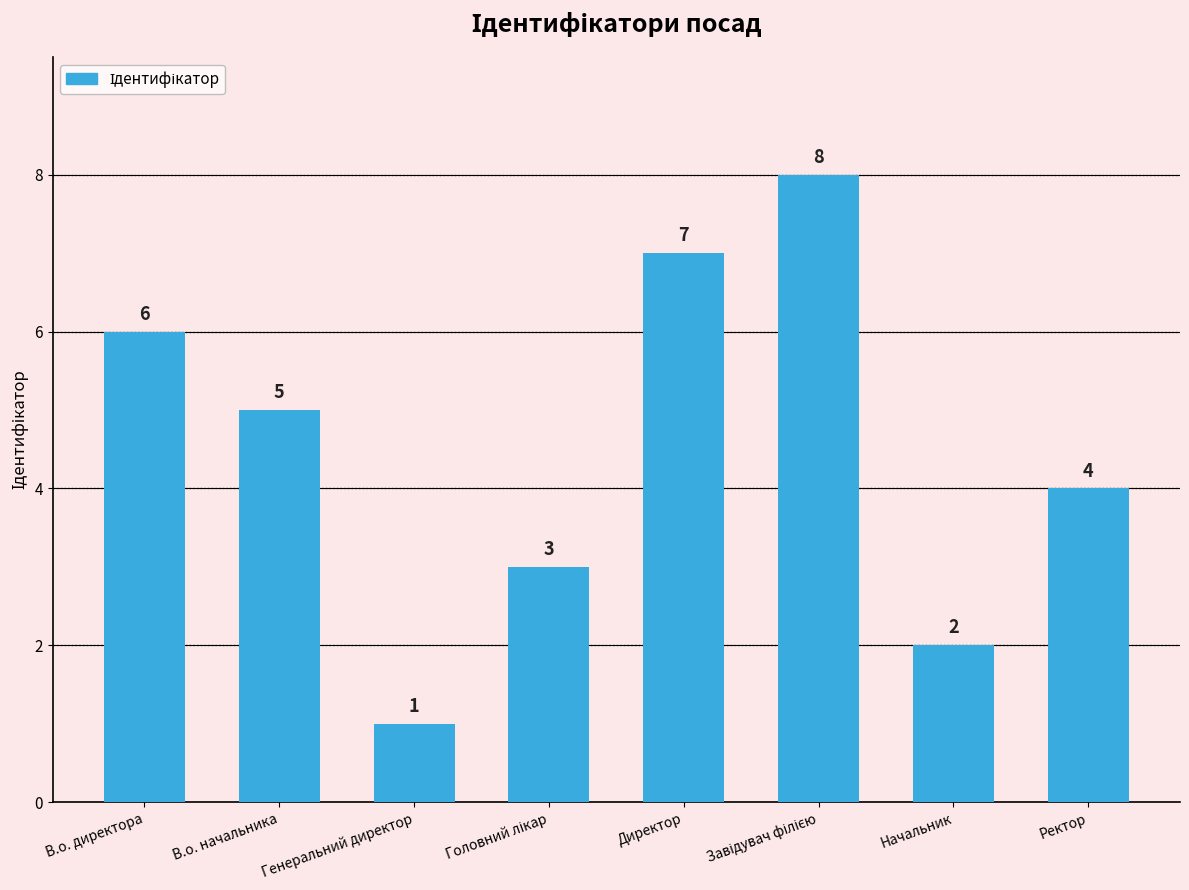

At which label does the data first exceed 5?

В.о. директора